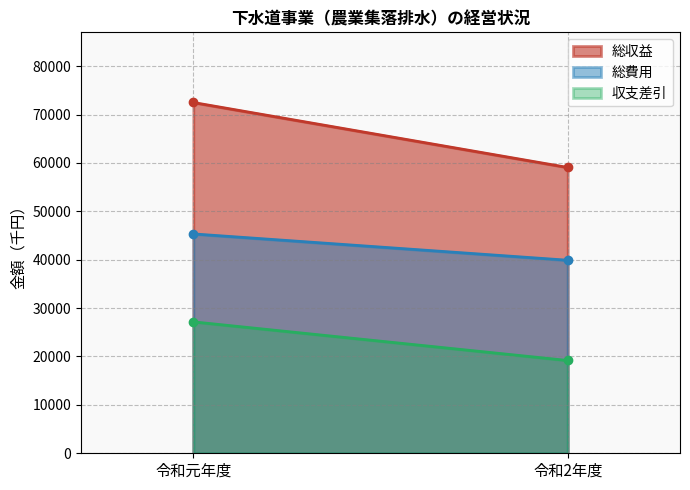

How many lines are shown in the chart?

3